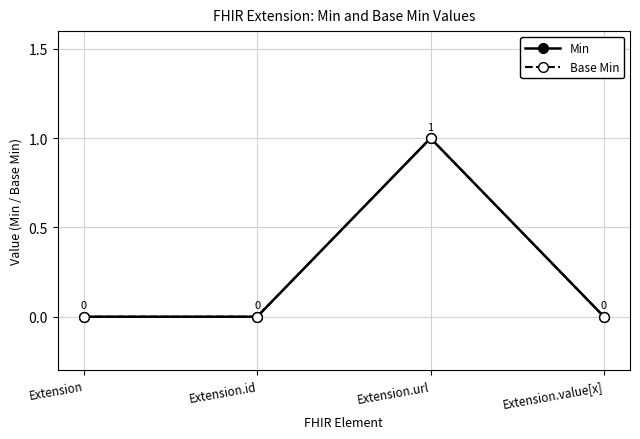

Does the chart display data point markers on the line(s)?

Yes